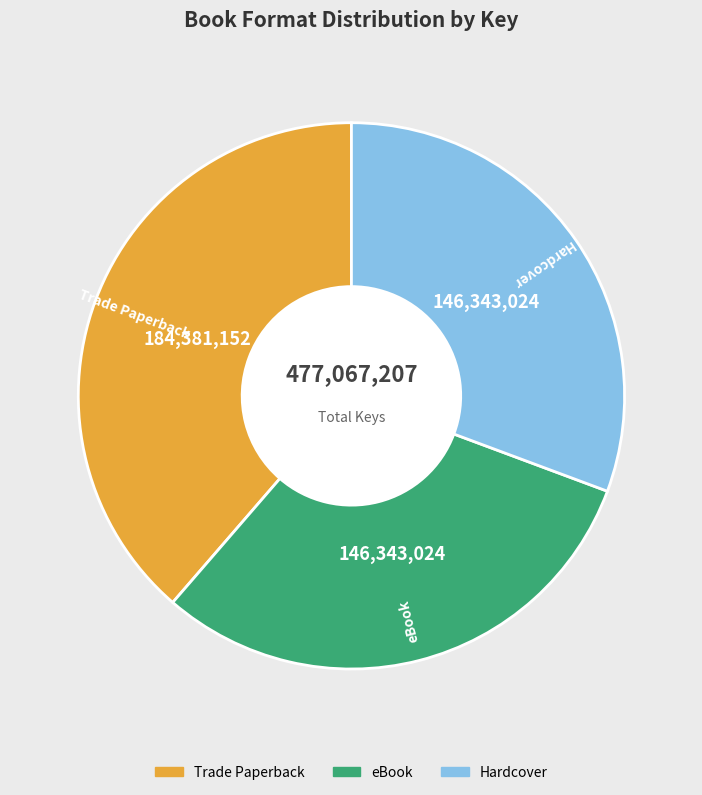

The Trade Paperback slice represents 39% of the pie. True or false?

True